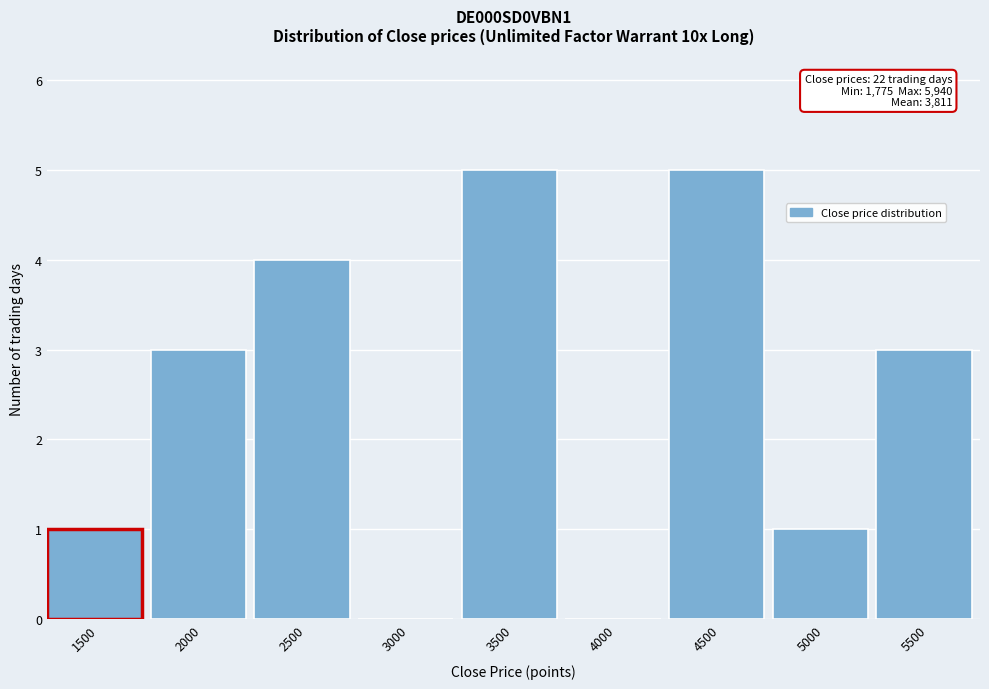

Reading left to right, transcribe all the data shown in this chart.

1500=1	2000=3	2500=4	3000=0	3500=5	4000=0	4500=5	5000=1	5500=3